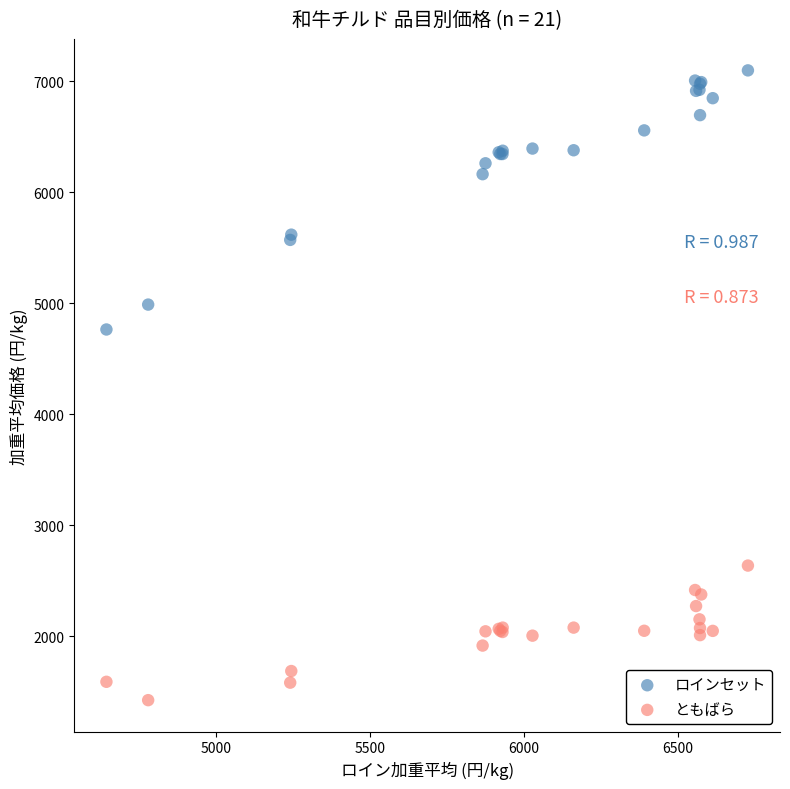

Which series contains the highest Y value?

ロインセット